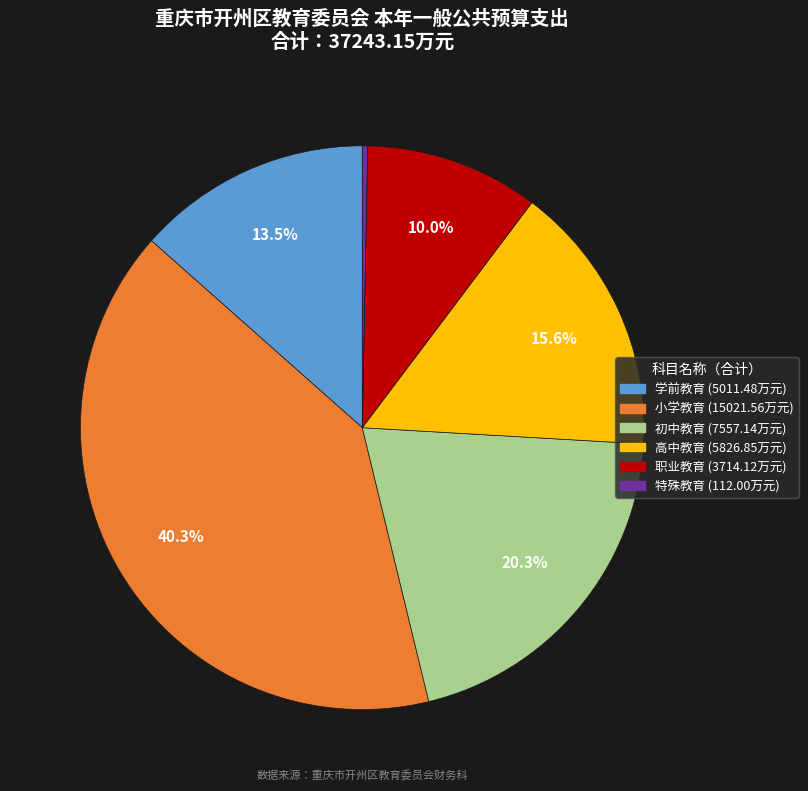

Does 特殊教育 represent more than half of the total?

No